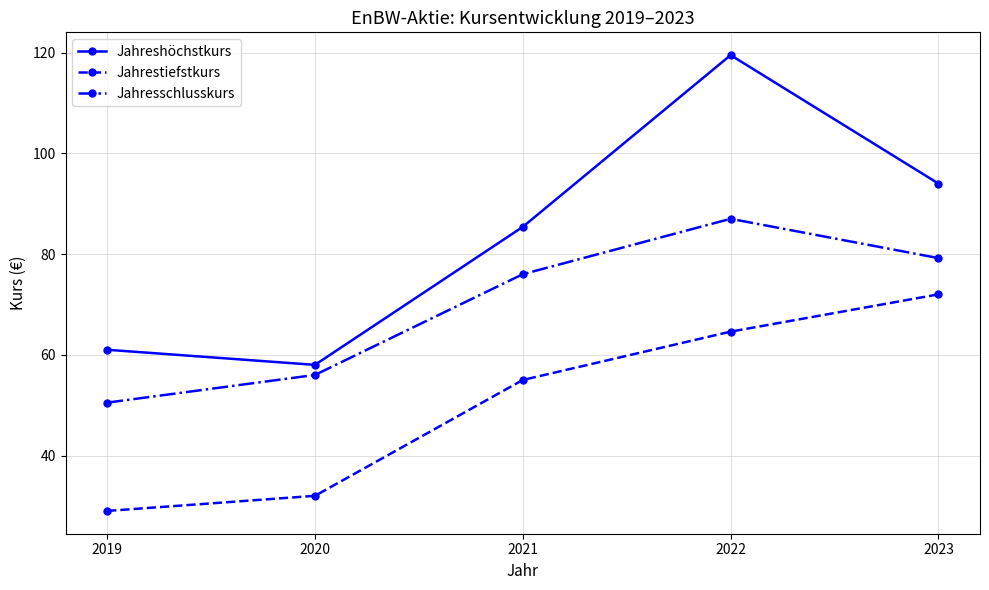

At which category is the sum across all series the highest?

2022